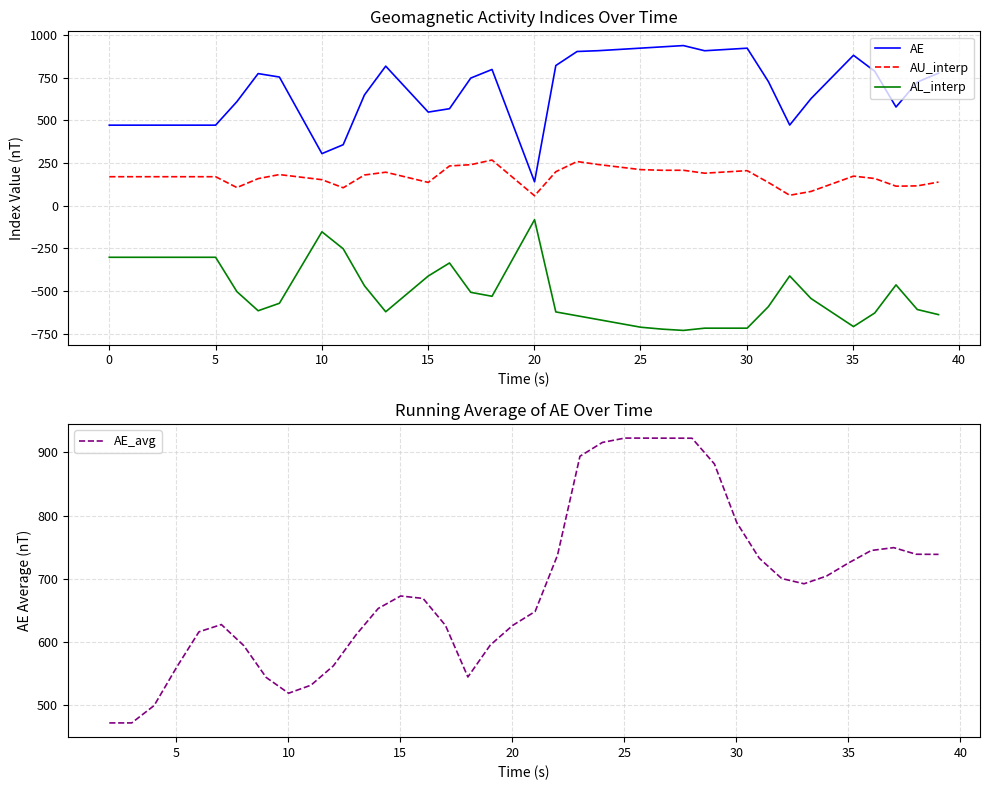

In AU_interp, how many points are higher than both neighbors (excluding endpoints)?

6